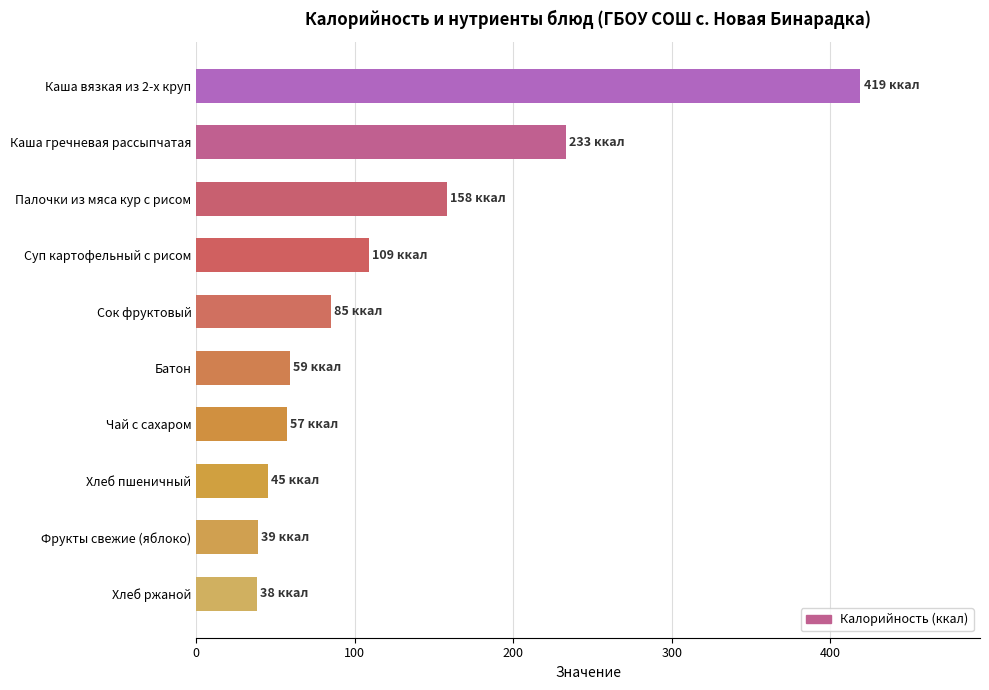

How many distinct data groups are displayed?

1